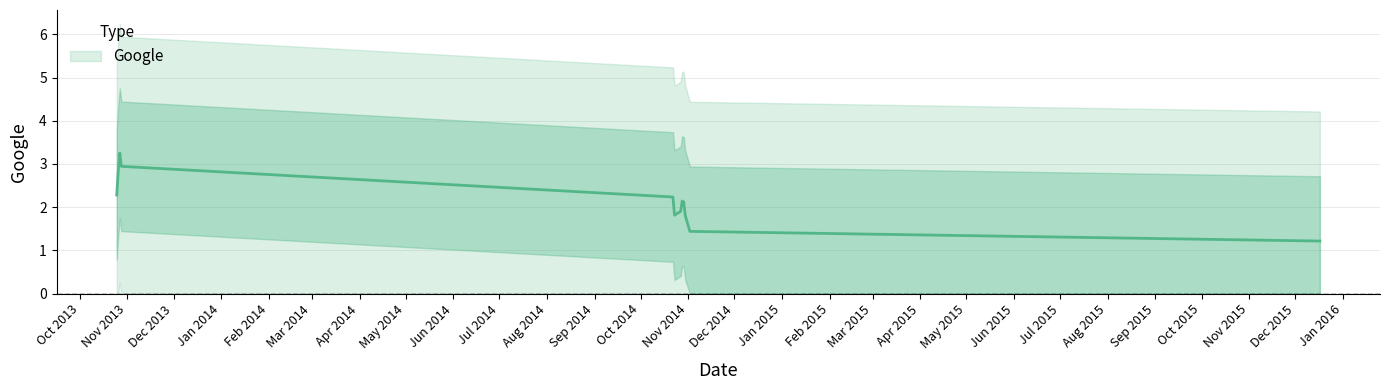

What is the average value?

2